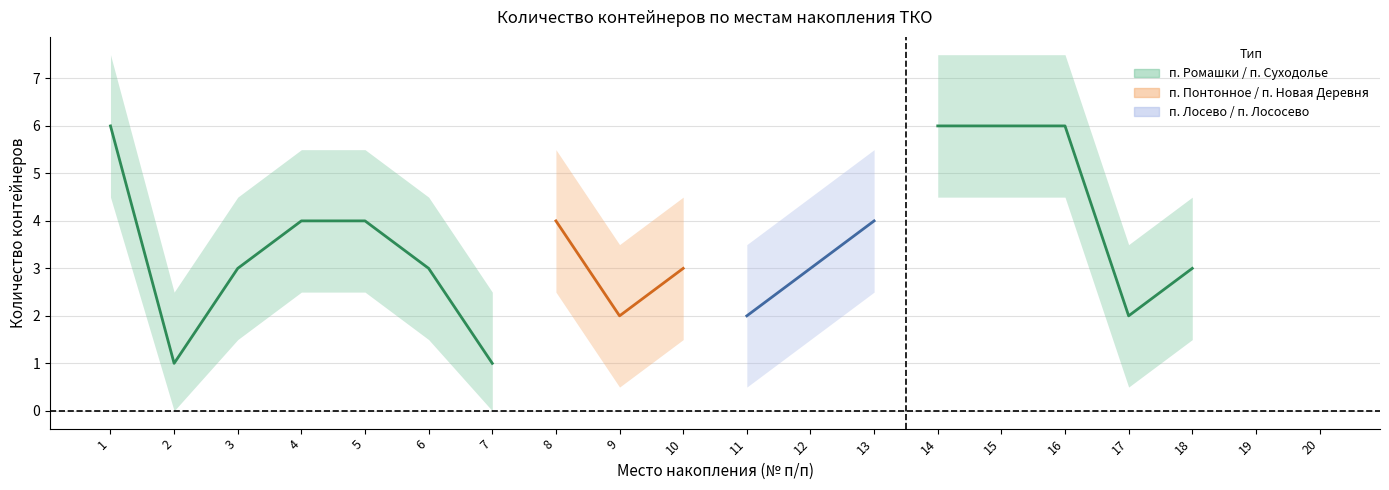

True or false: Объем контейнера м3 has a value of 0.5 at п. Лосево.

False